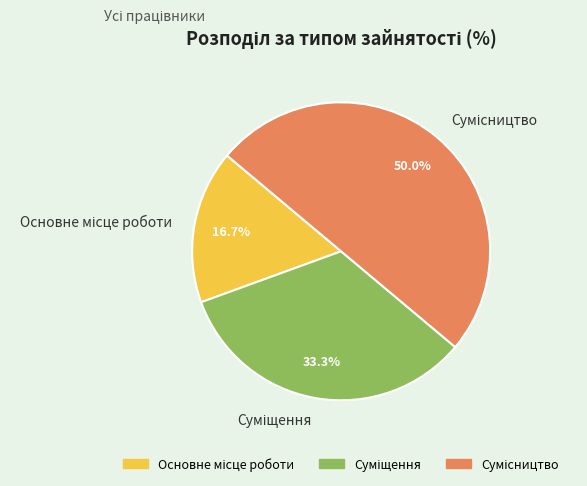

True or false: Основне місце роботи accounts for 17% of the total.

True